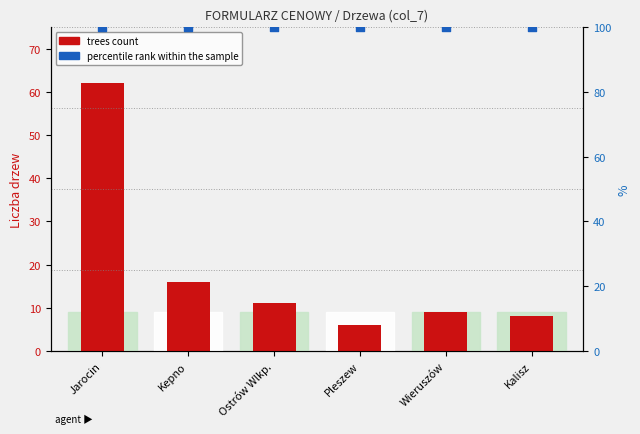

Which series reaches the minimum Y coordinate?

trees count